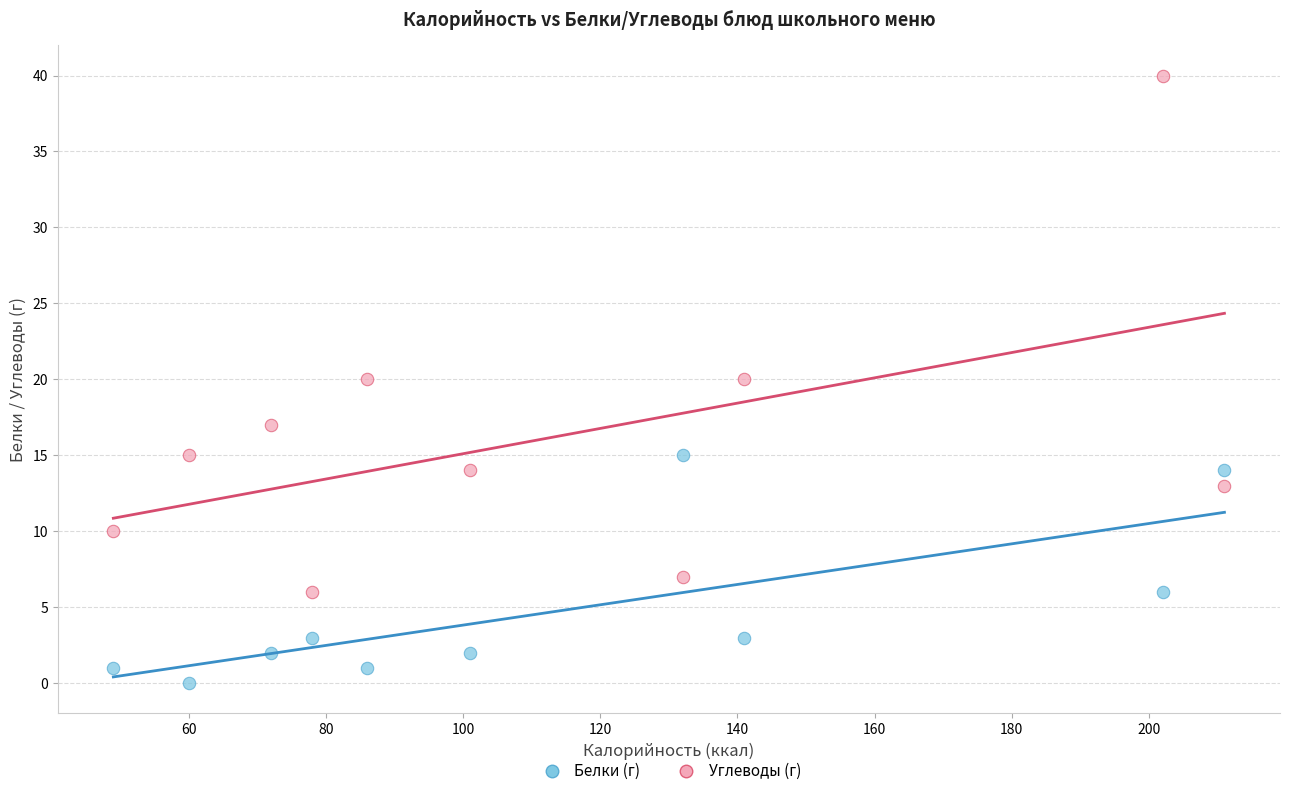

Which series contains the highest Y value?

Углеводы (г)